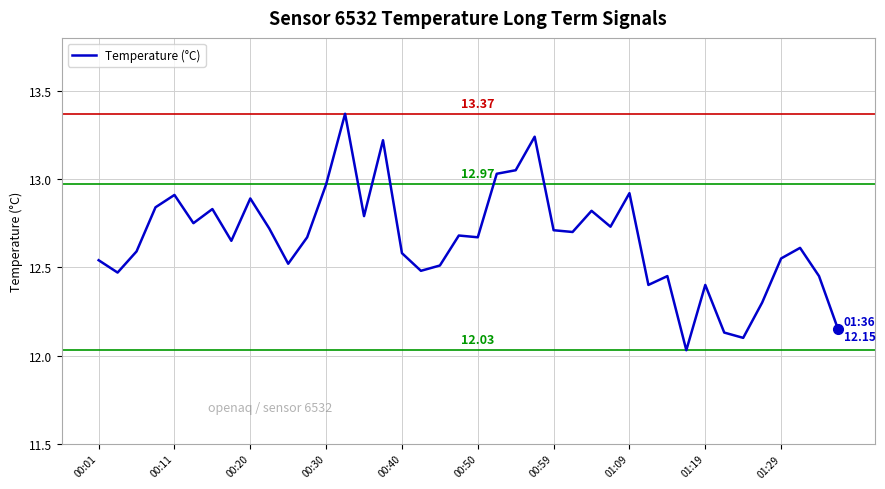

What is the difference between the maximum and minimum values?

1.3